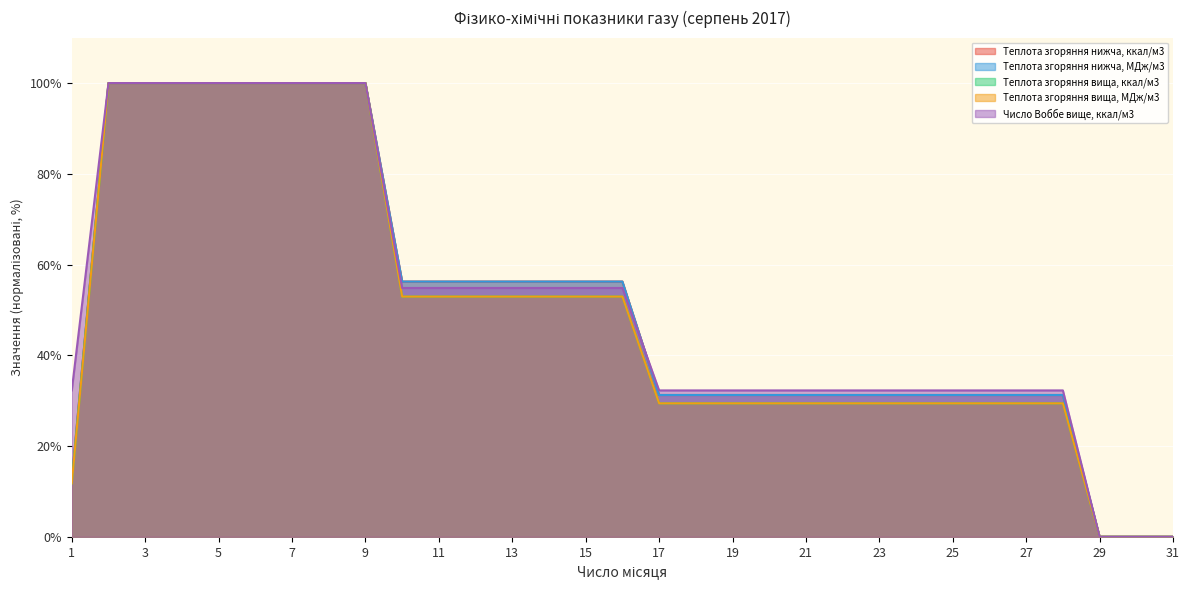

What are all the series names shown in the legend?

Теплота згоряння нижча, ккал/м3, Теплота згоряння нижча, МДж/м3, Теплота згоряння вища, ккал/м3, Теплота згоряння вища, МДж/м3, Число Воббе вище, ккал/м3